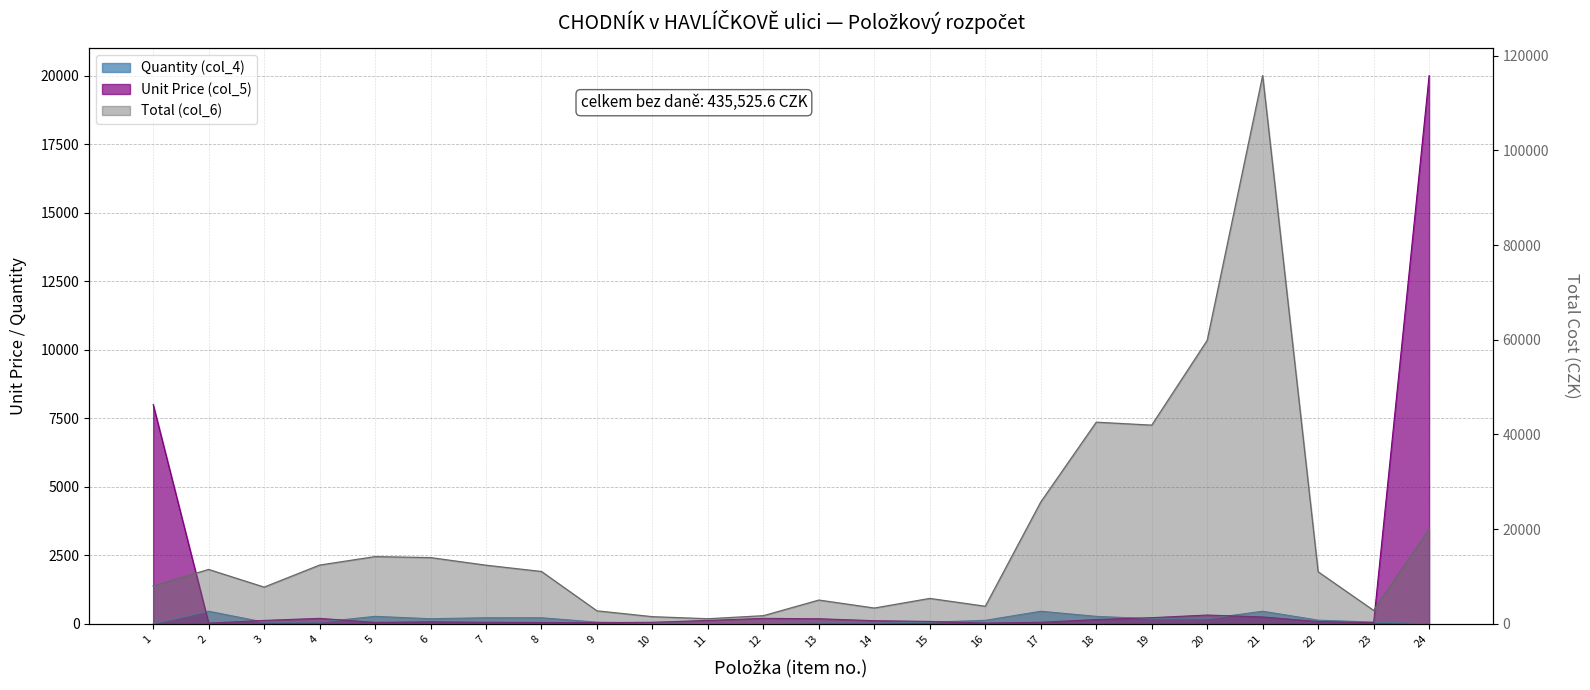

What is the value of the Unit Price (col_5) point at the 18th from the left?

156.0